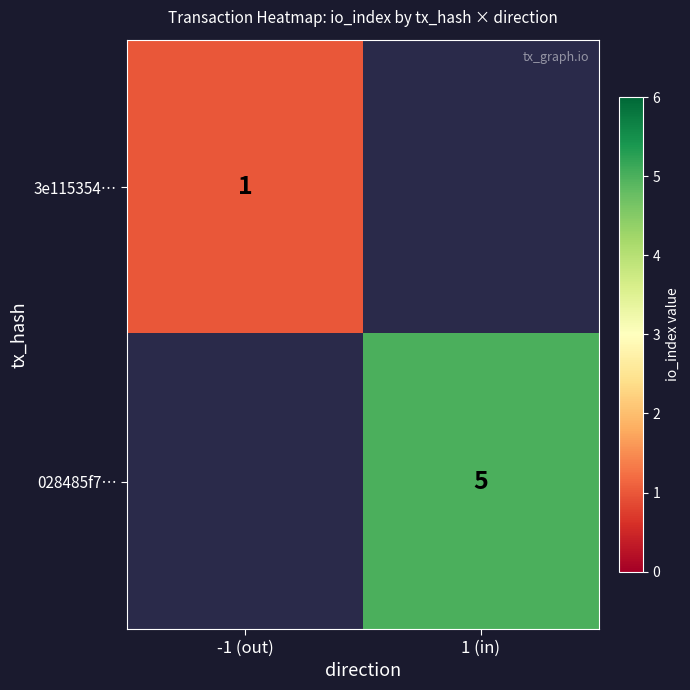

The 3e115354… series shows 0 at -1 (out). True or false?

False